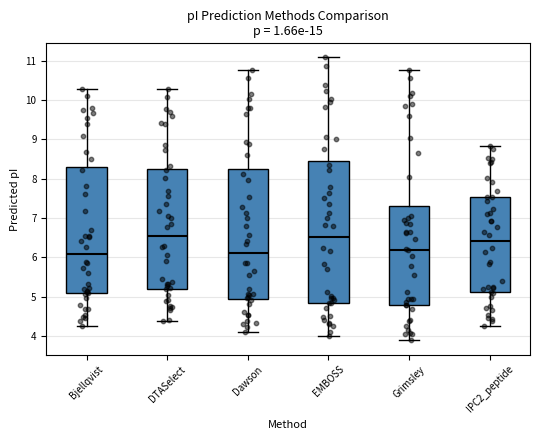

Reading left to right, read every box against the y-axis: the position of its median line, the range the box covers, and the ends of its whiskers. The values are not printed on the chart, so give them approximately, as read against the axis.

Bjellqvist: median 6.1, box 5.1 to 8.3, whiskers 4.3 to 10.3
DTASelect: median 6.5, box 5.2 to 8.3, whiskers 4.4 to 10.3
Dawson: median 6.1, box 4.9 to 8.2, whiskers 4.1 to 10.8
EMBOSS: median 6.5, box 4.8 to 8.4, whiskers 4.0 to 11.1
Grimsley: median 6.2, box 4.8 to 7.3, whiskers 3.9 to 10.8
IPC2_peptide: median 6.4, box 5.1 to 7.5, whiskers 4.2 to 8.8